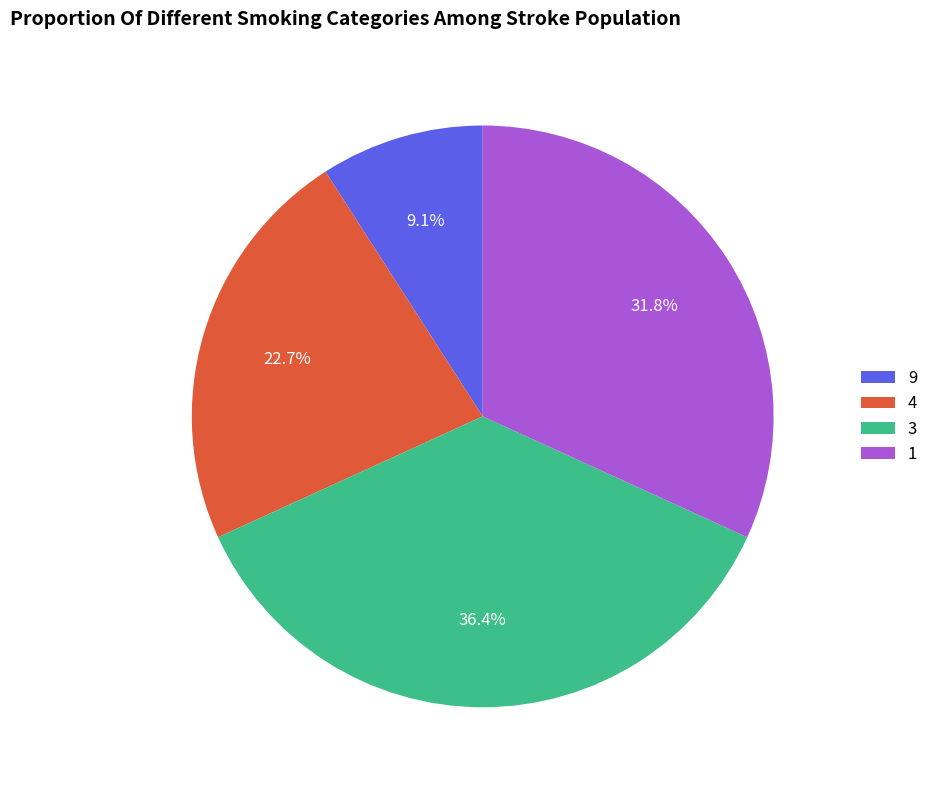

How many segments does this pie chart have?

4